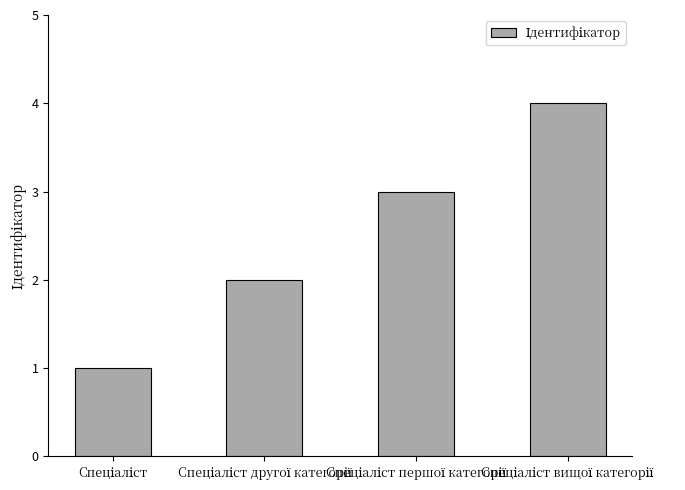

What is the greatest value displayed?

4